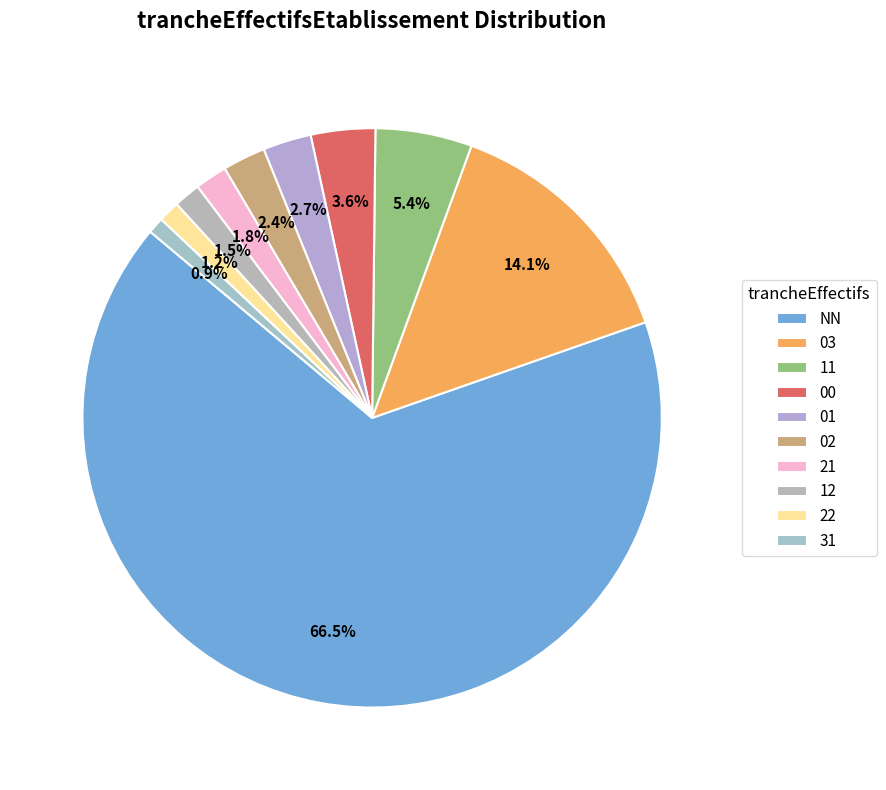

To the nearest percent, what is the difference between the 31 and 01 slice percentages?

2%